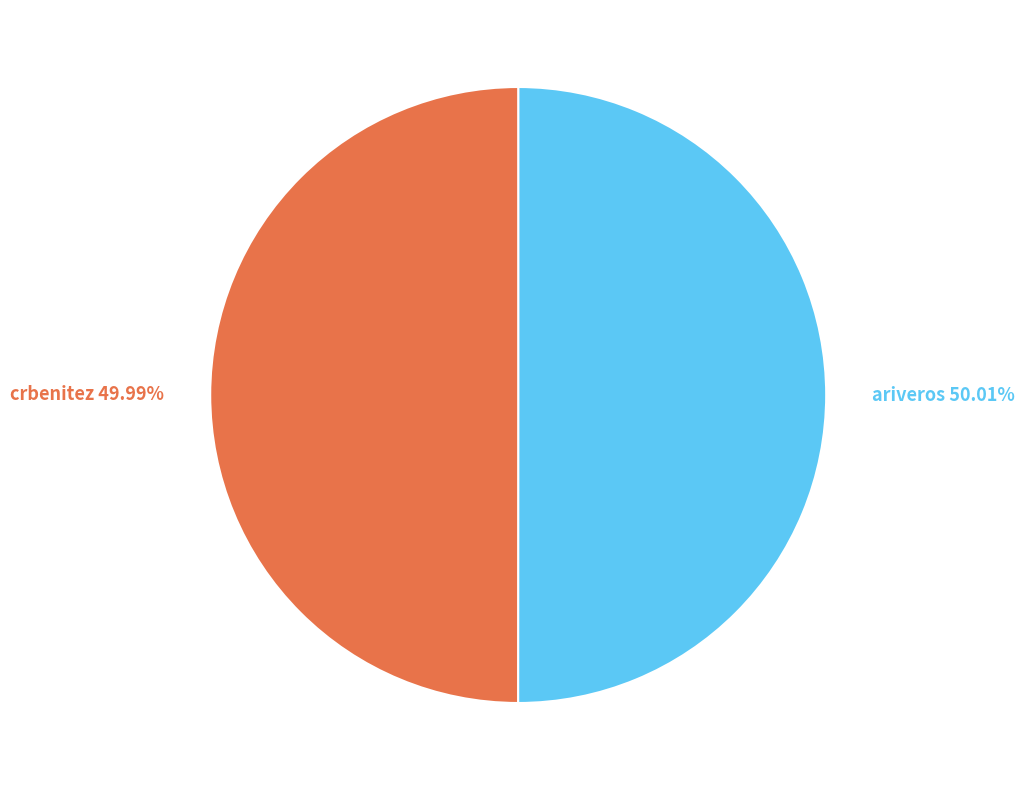

Does any single category account for the majority?

Yes